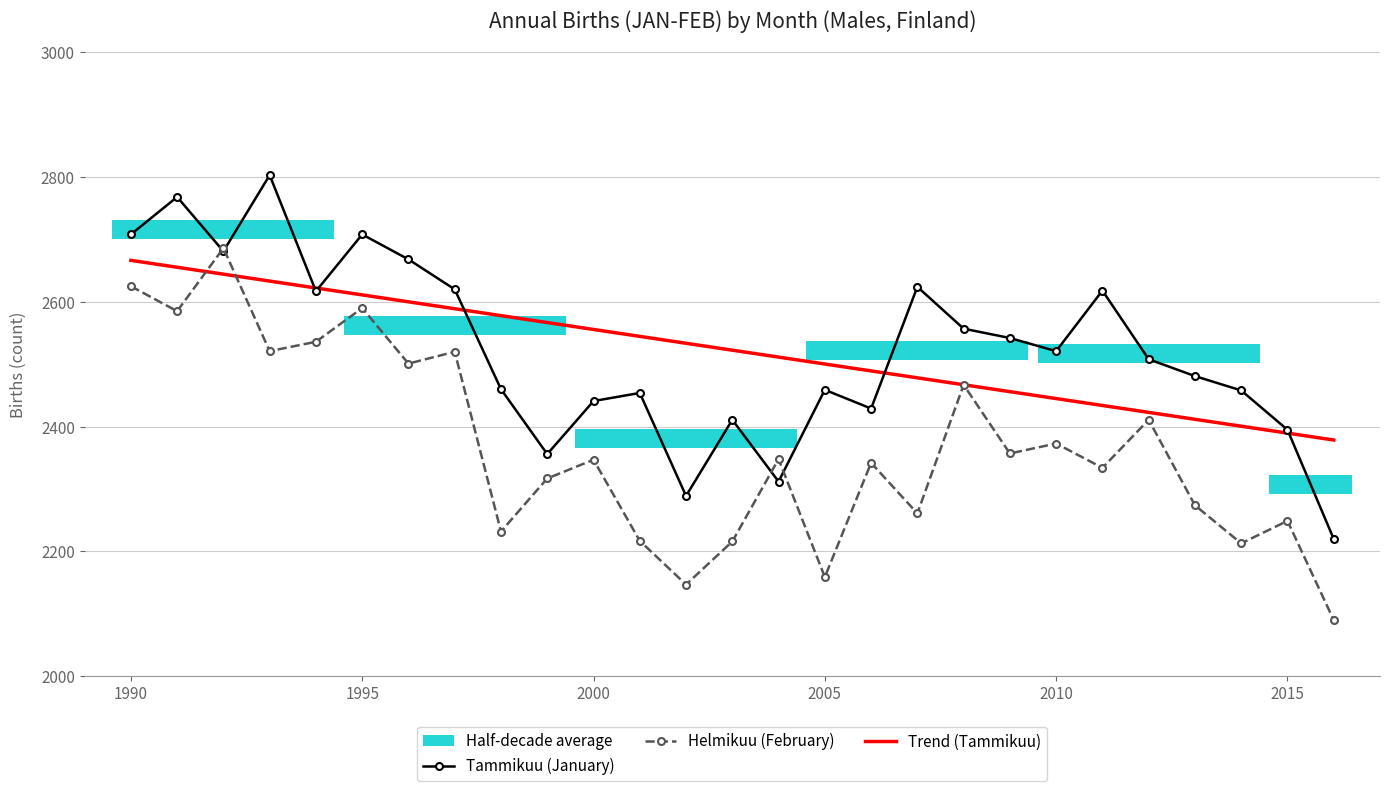

What is the difference between the maximum and minimum values in the Helmikuu (February) series?

596.0